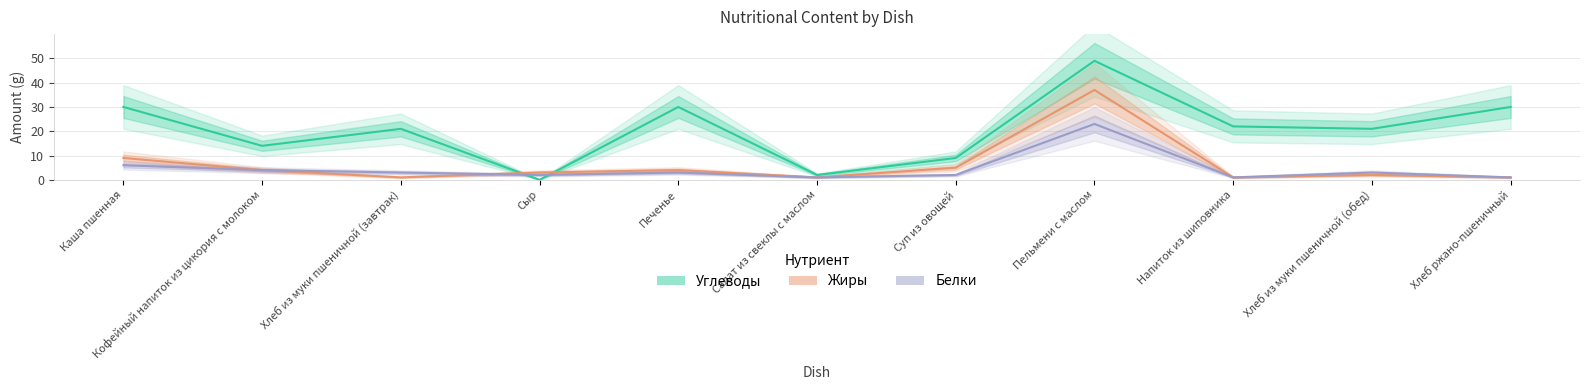

Does the chart display data point markers on the line(s)?

No